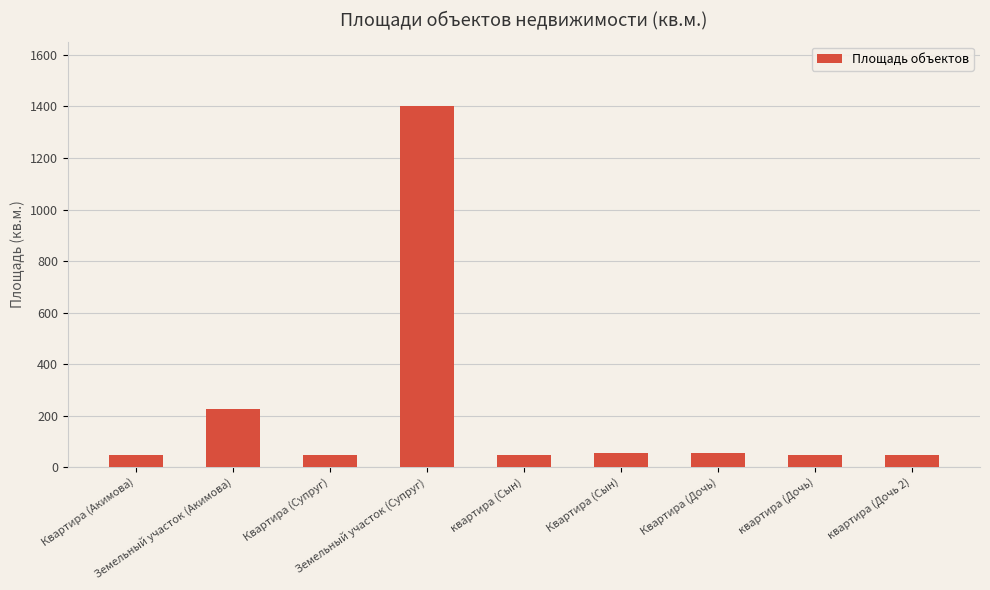

What position from the left is Квартира (Акимова)?

1